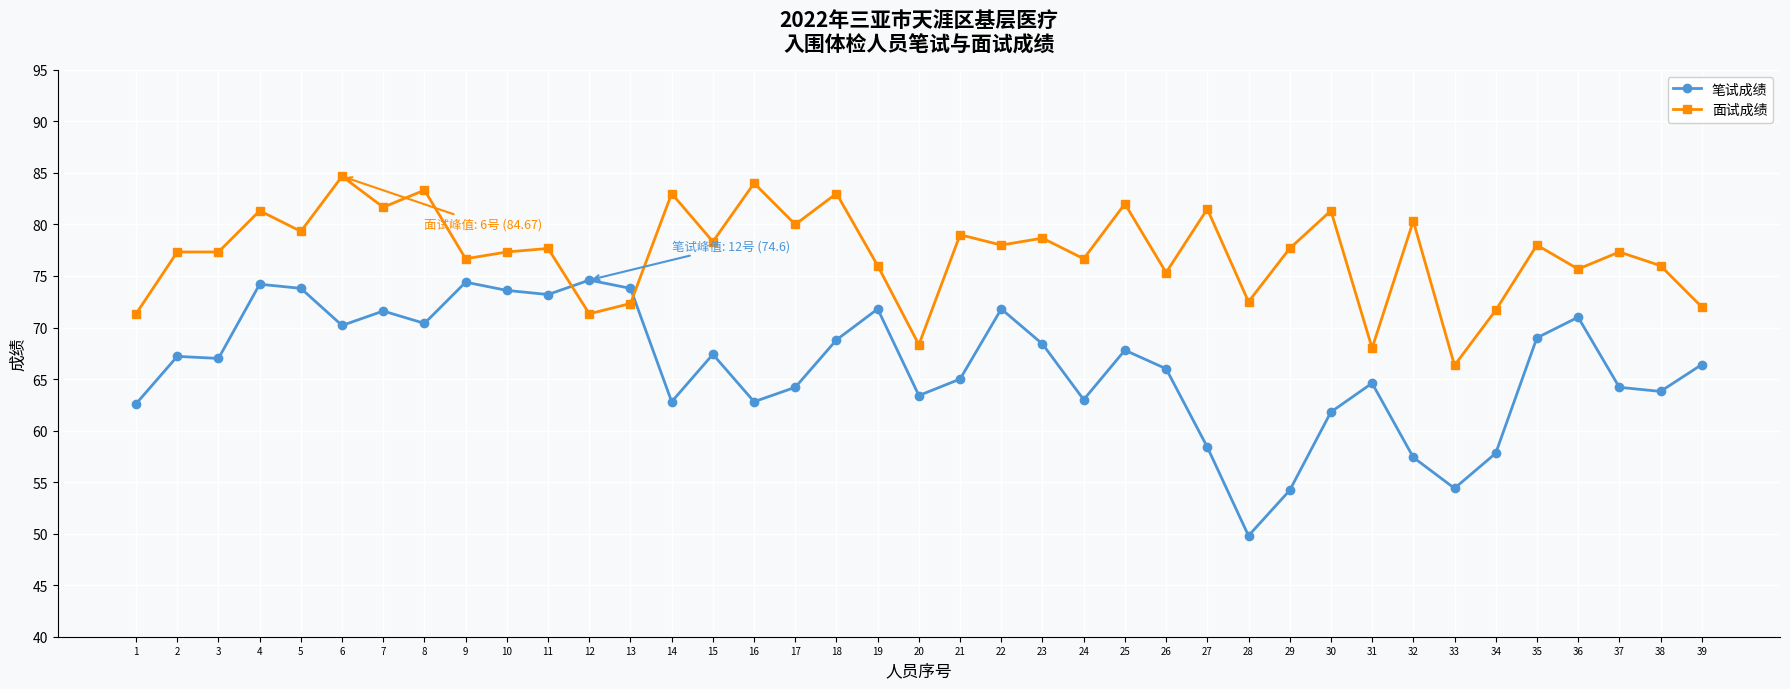

What is the total value across all series at 26?

141.3